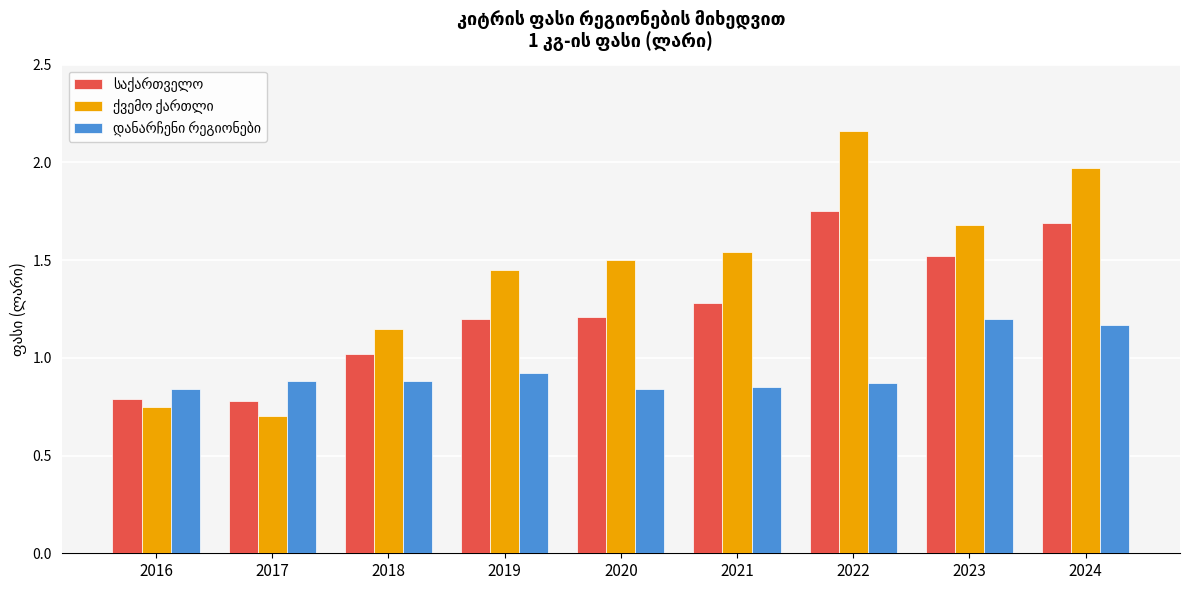

What is the minimum value shown in the chart?

0.7